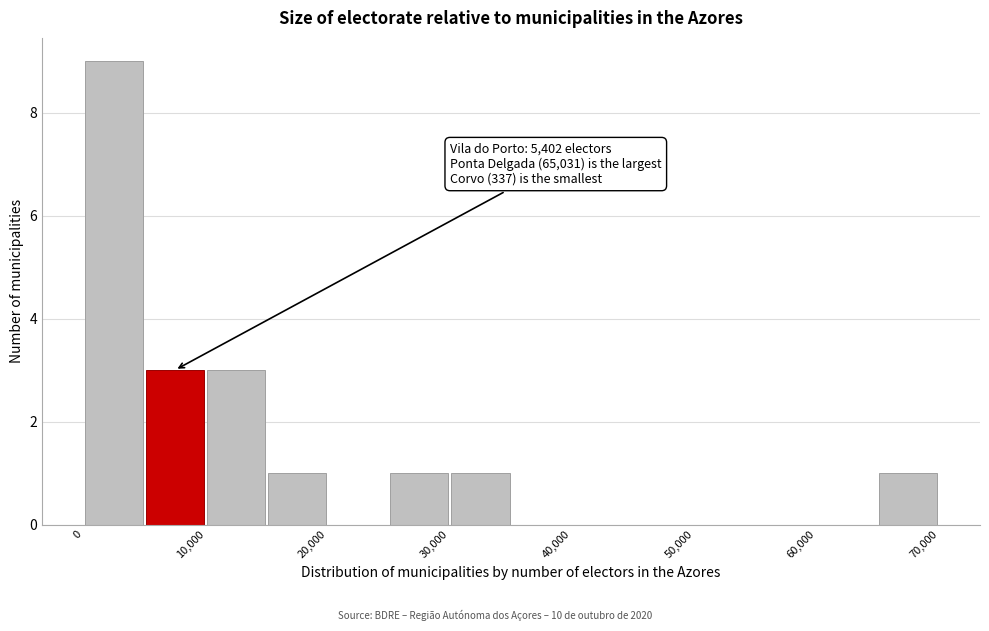

Which range on the x-axis has the tallest bar?

0 to 5000